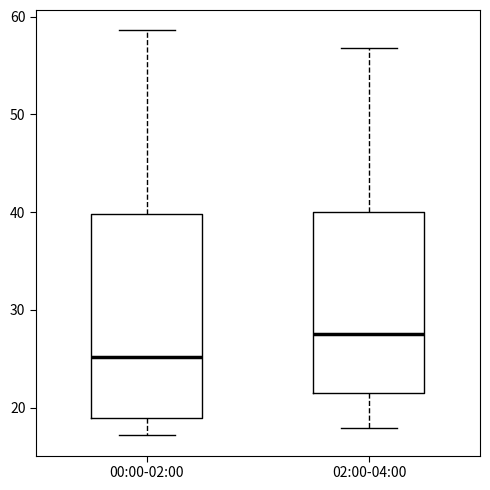

Reading left to right, read every box against the y-axis: the position of its median line, the range the box covers, and the ends of its whiskers. The values are not printed on the chart, so give them approximately, as read against the axis.

00:00-02:00: median 25, box 19 to 40, whiskers 17 to 59
02:00-04:00: median 28, box 21 to 40, whiskers 18 to 57